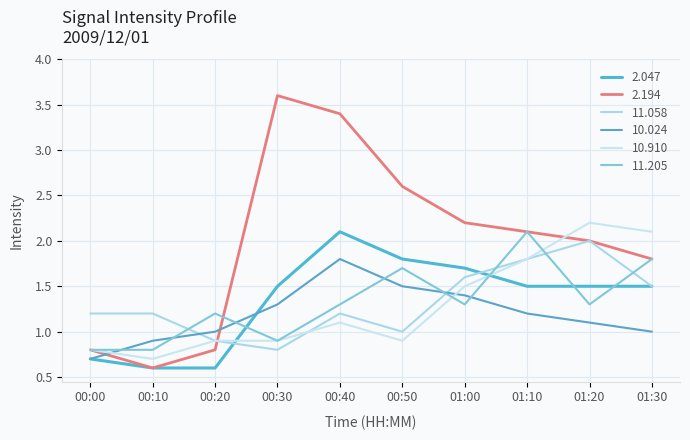

Does the chart have visible grid lines?

Yes